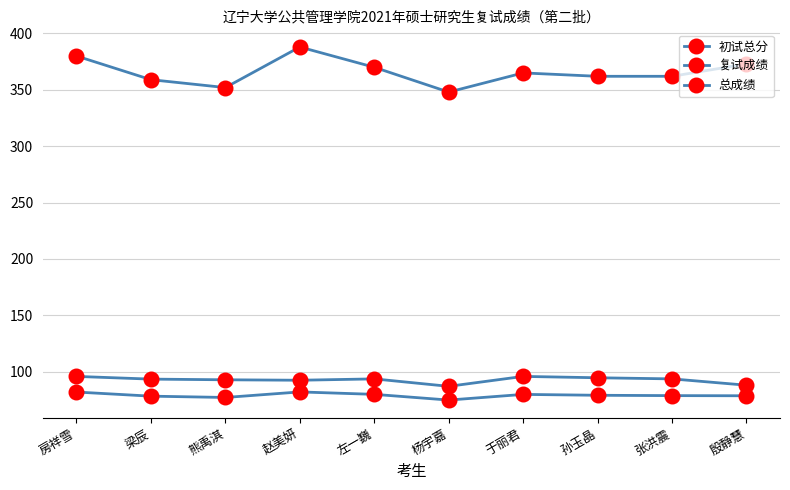

Is the value of 复试成绩 at 左一巍 greater than the value of 初试总分 at 杨宇嘉?

No